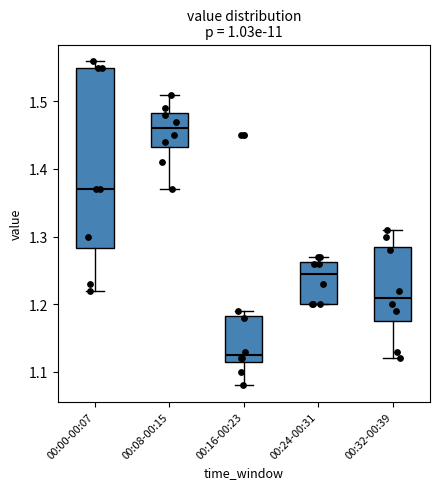

Reading left to right, transcribe this box plot: for each box, give where its median line is, the range the box spans, and where its two whiskers end, as read against the y-axis. The values are not printed on the chart, so give them approximately, as read against the axis.

00:00-00:07: median 1.37, box 1.28 to 1.55, whiskers 1.22 to 1.56
00:08-00:15: median 1.46, box 1.43 to 1.48, whiskers 1.37 to 1.51
00:16-00:23: median 1.13, box 1.12 to 1.18, whiskers 1.08 to 1.19
00:24-00:31: median 1.25, box 1.20 to 1.26, whiskers 1.20 to 1.27
00:32-00:39: median 1.21, box 1.18 to 1.29, whiskers 1.12 to 1.31